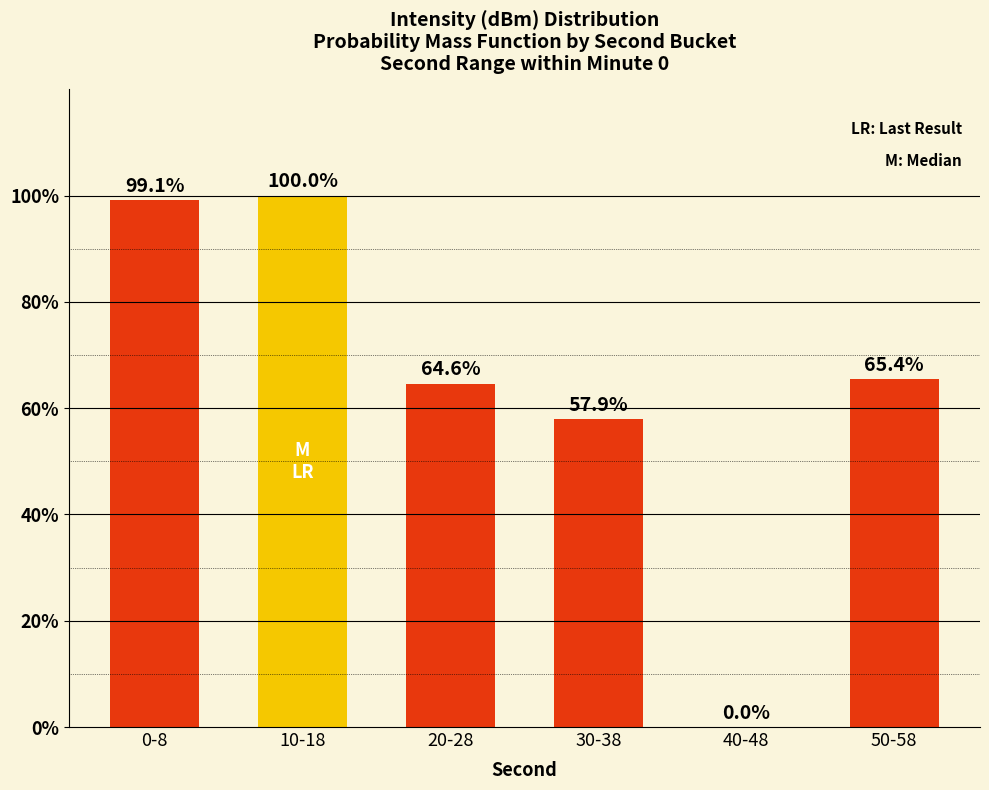

Are the bars horizontal?

No